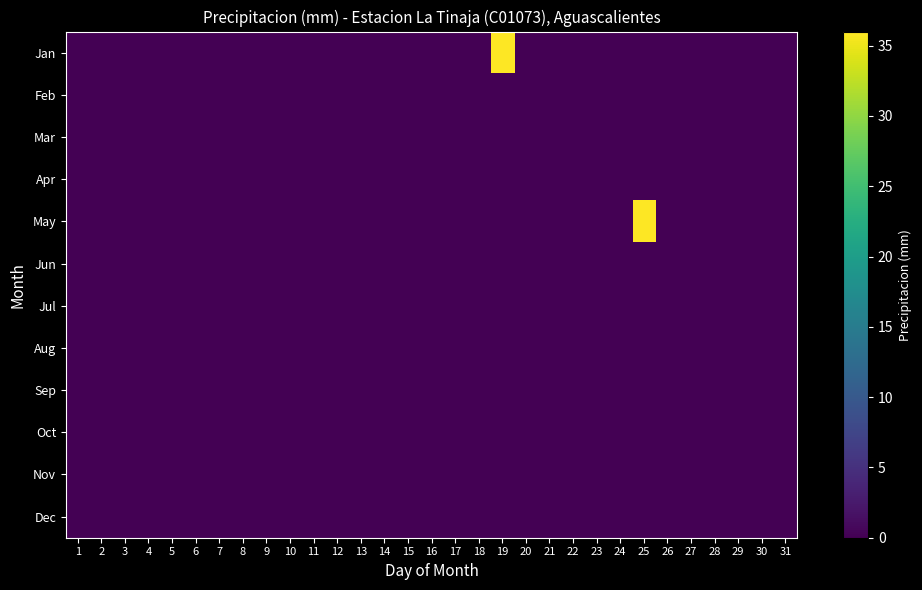

Between 1 and 22, which series saw the biggest shift?

Jan